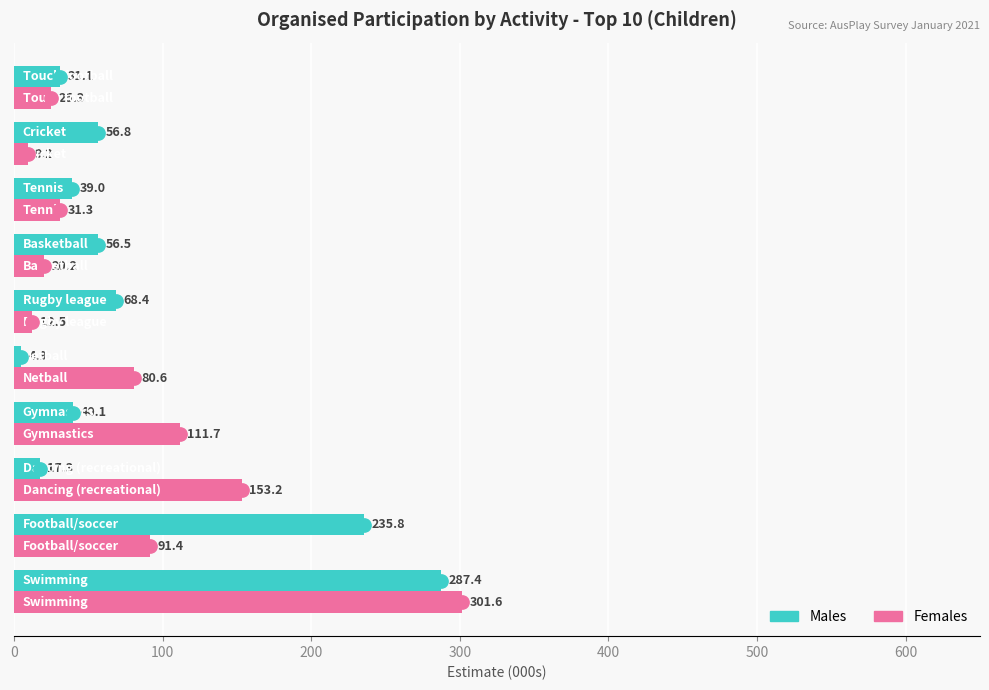

At how many categories does at least one series exceed 171?

2